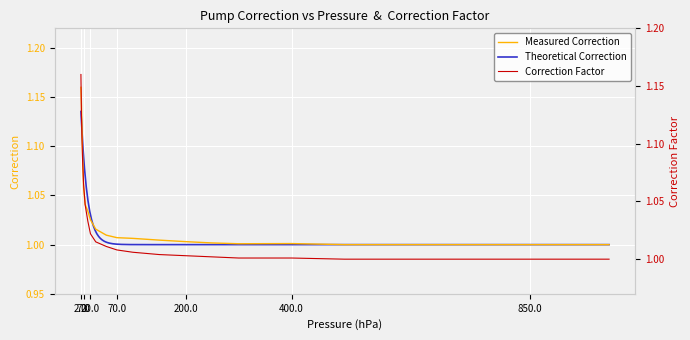

What is the average value?

1.0